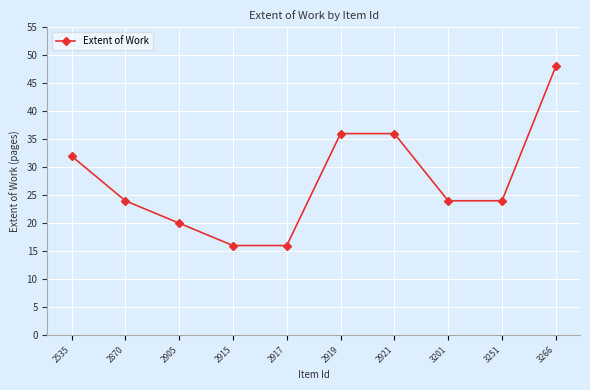

How many values are between 20 and 36?

7